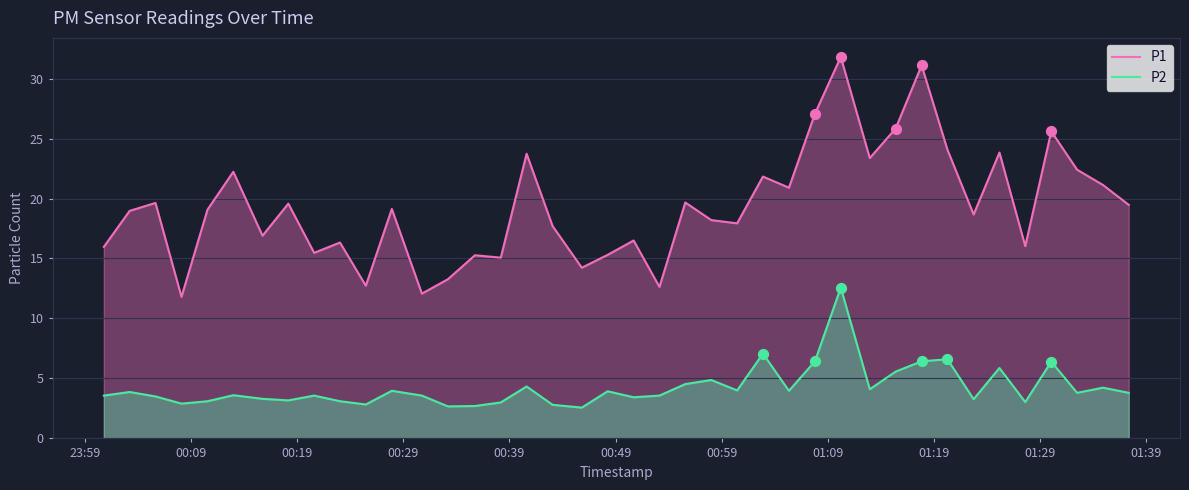

Which series has the largest total across all categories?

P1